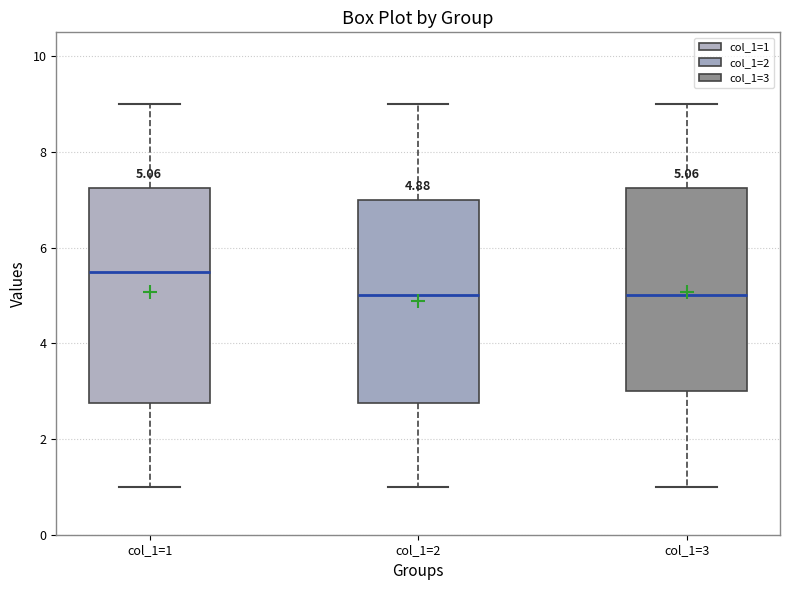

Which box is the tallest, from its lower edge to its upper edge?

col_1=1